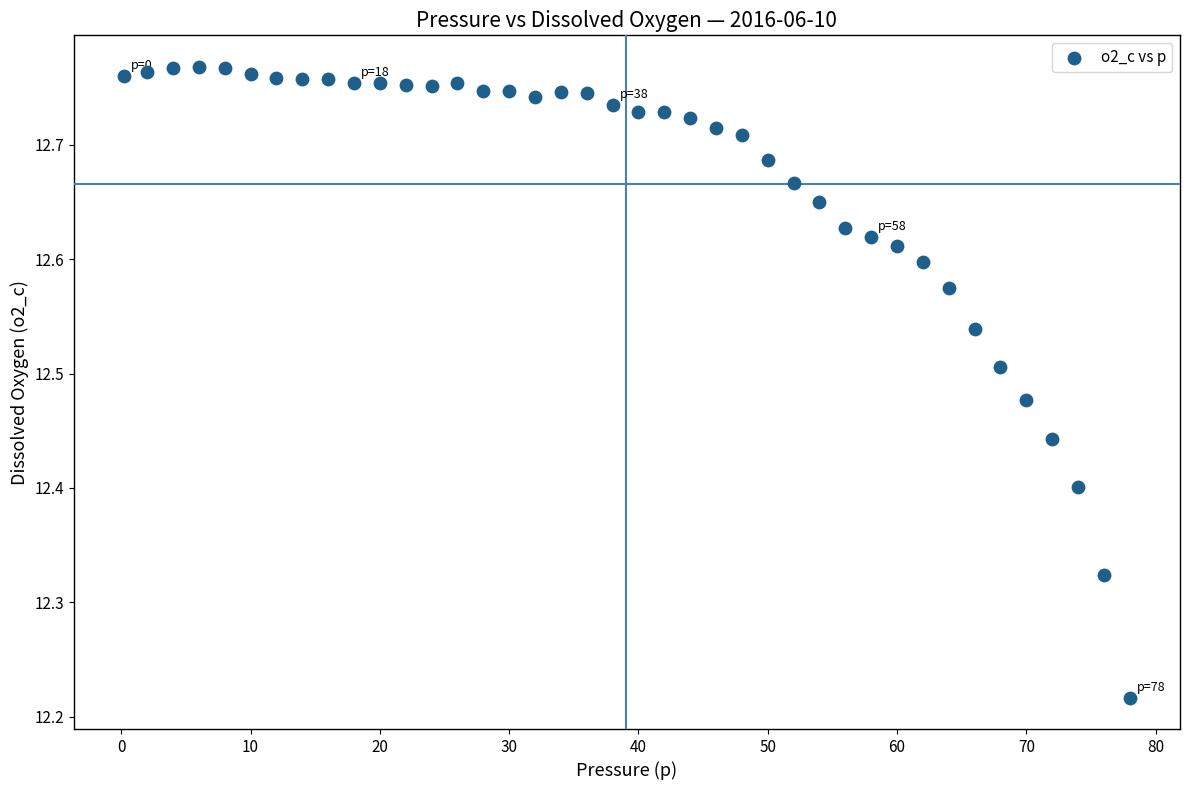

What is the range of X values (max minus min)?

77.8